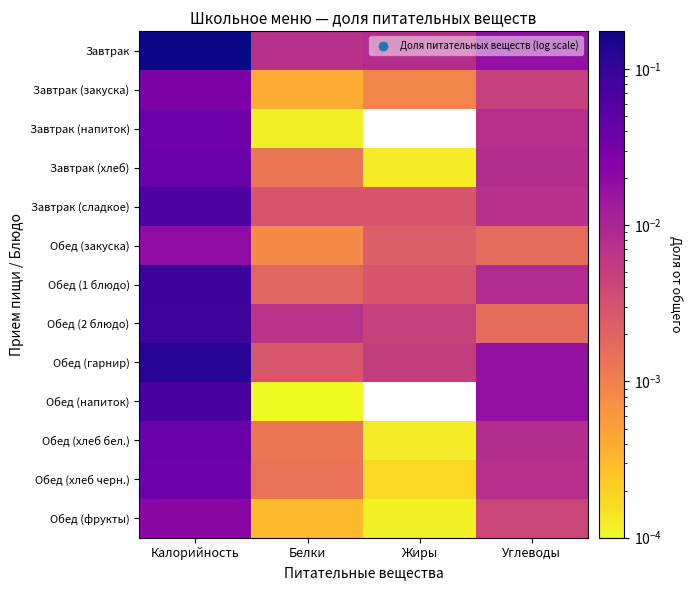

Which label corresponds to the largest value in the chart?

Калорийность